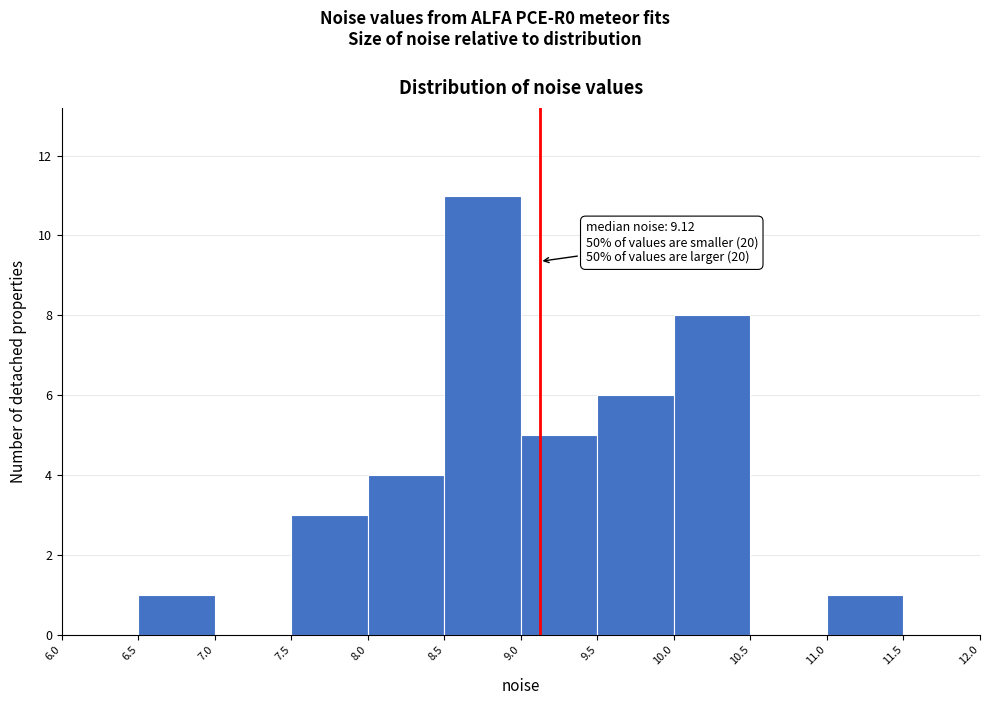

Which range on the x-axis has the tallest bar?

8.5 to 9.0